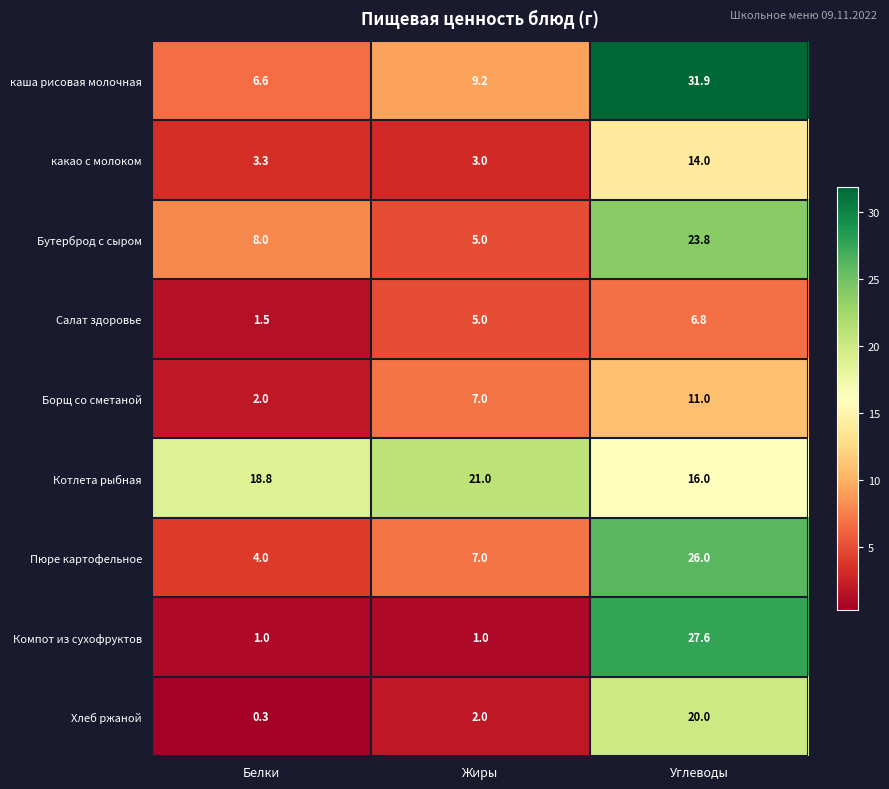

What is the greatest value displayed?

31.9